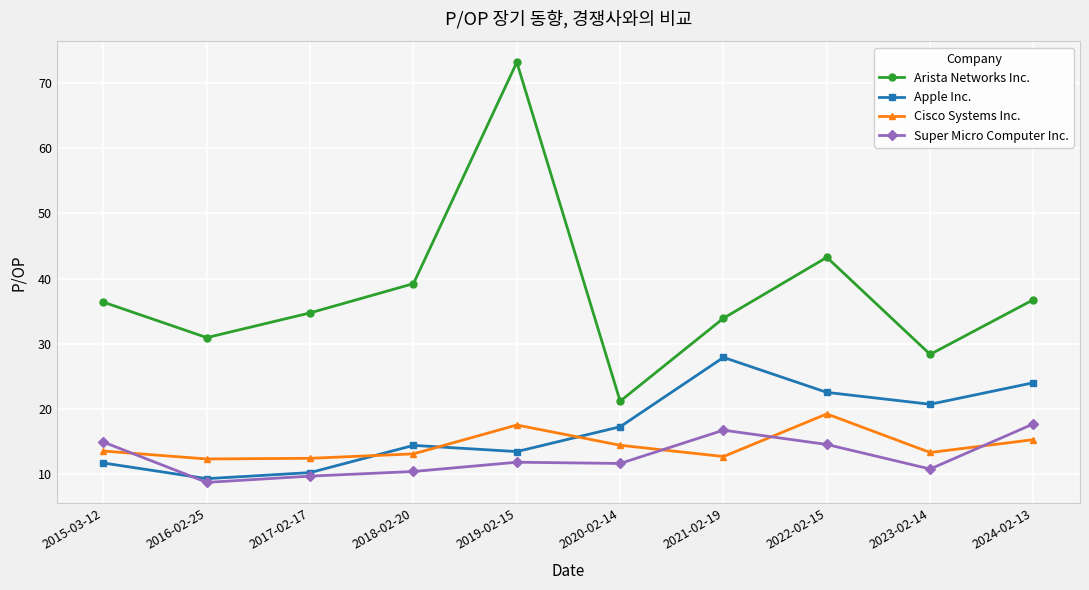

What is the sum of the Arista Networks Inc. values at 2023-02-14 and 2019-02-15?

101.5